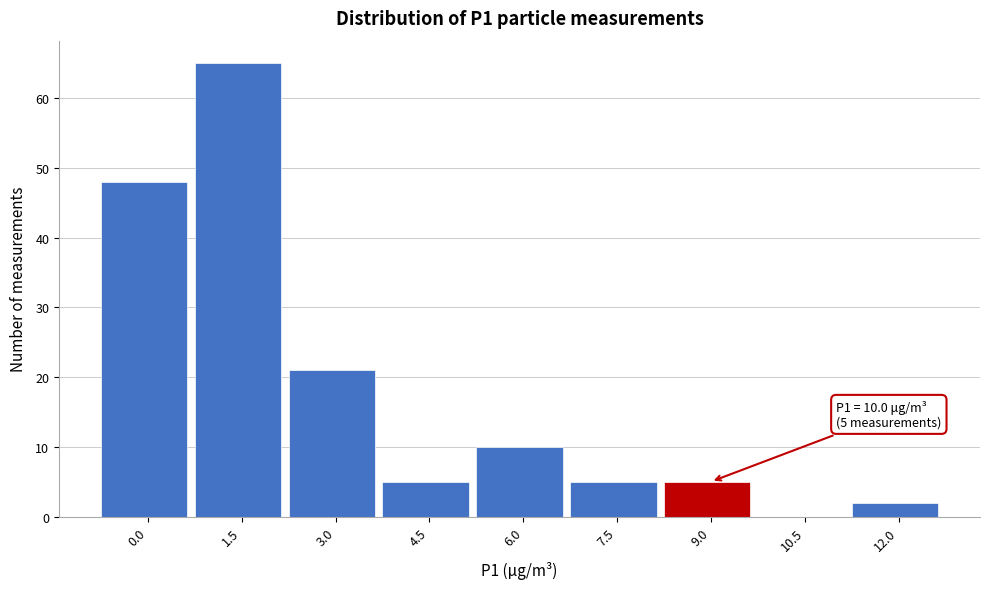

Reading left to right, list all the values displayed in this chart.

0.0=48	1.5=65	3.0=21	4.5=5	6.0=10	7.5=5	9.0=5	10.5=0	12.0=2